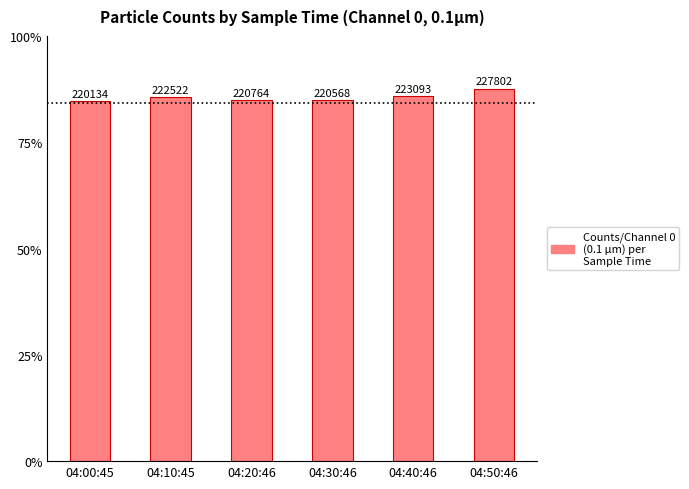

Rank the categories by value from lowest to highest.

04:00:45, 04:30:46, 04:20:46, 04:10:45, 04:40:46, 04:50:46